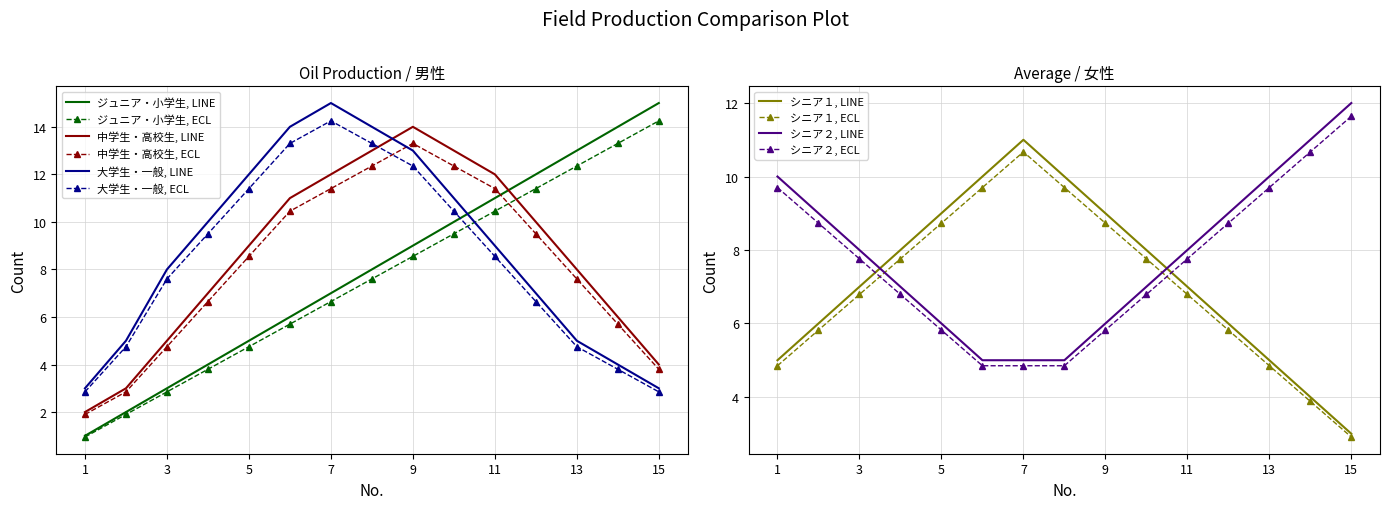

Is it true that シニア２ equals 7.0 at 4?

True